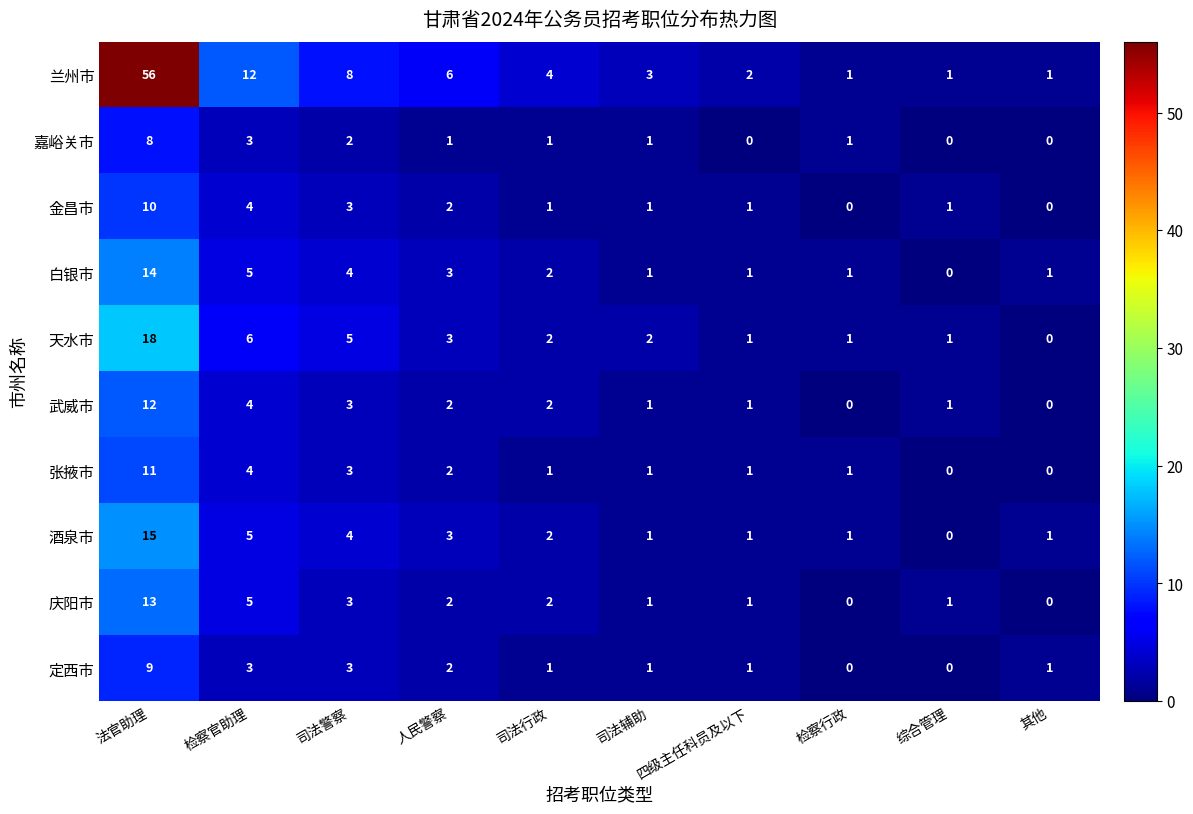

At which label does 酒泉市 first exceed 2?

法官助理